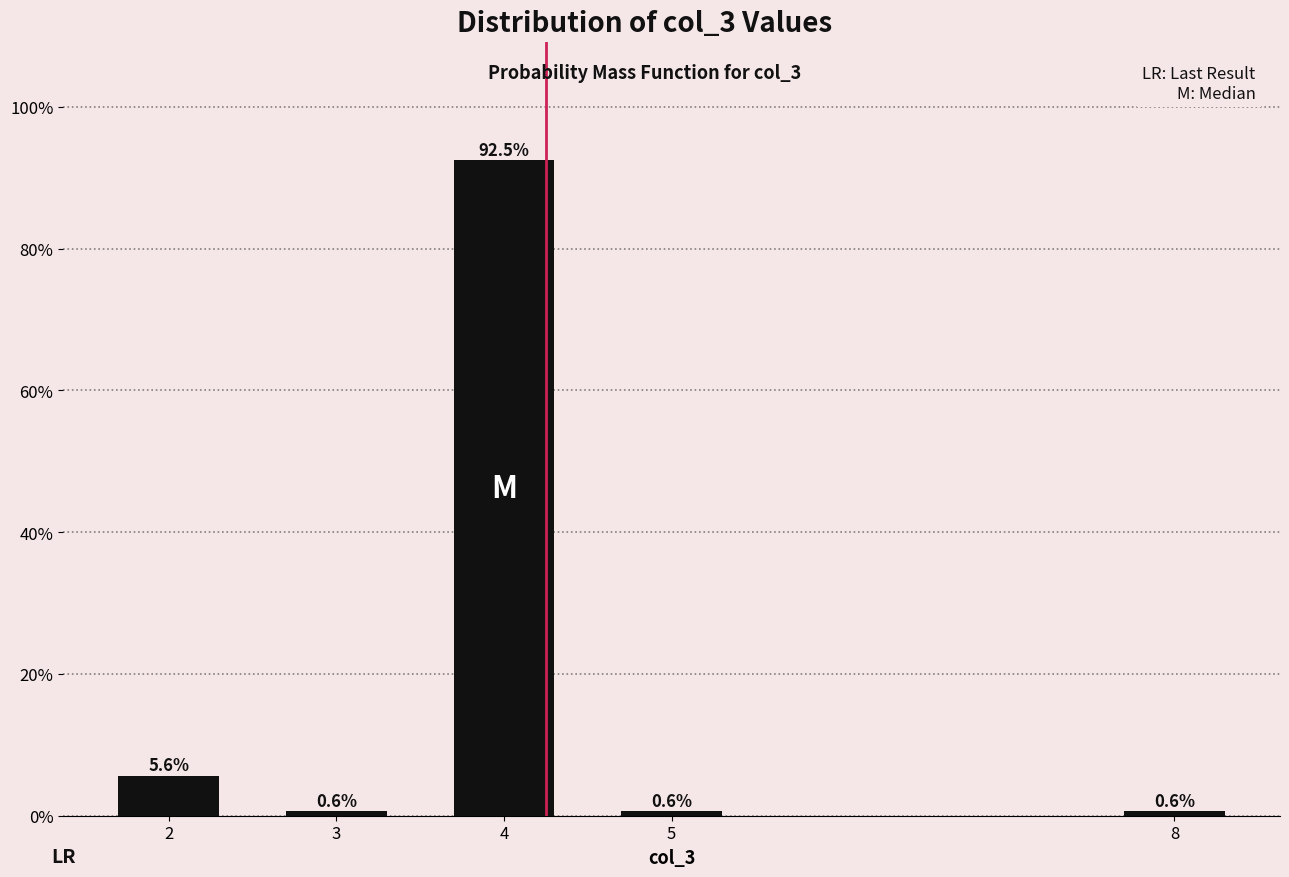

Does the chart contain any negative values?

No